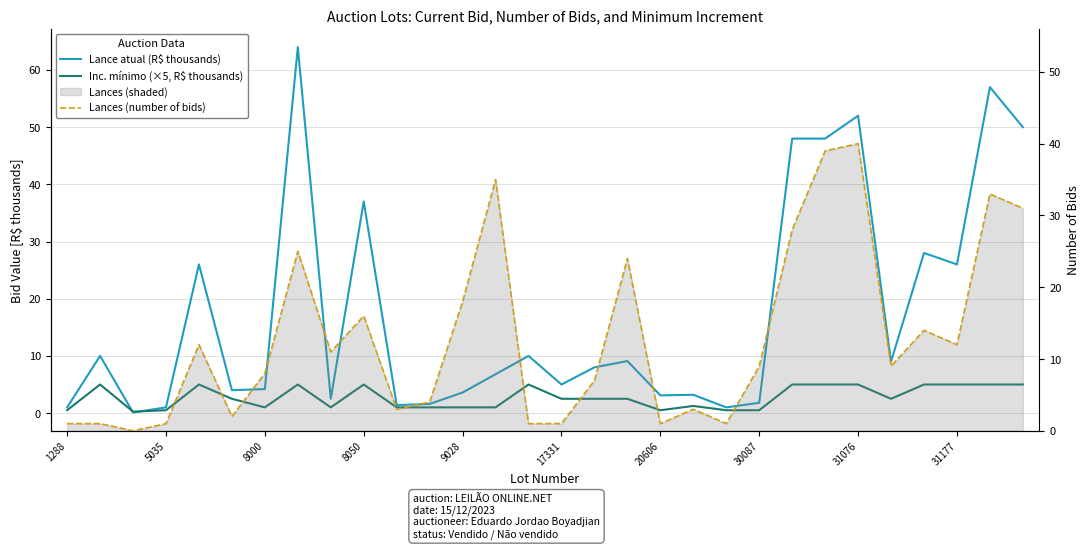

The value of Lance atual (R$ thousands) at 30087 is 1.8. True or false?

True